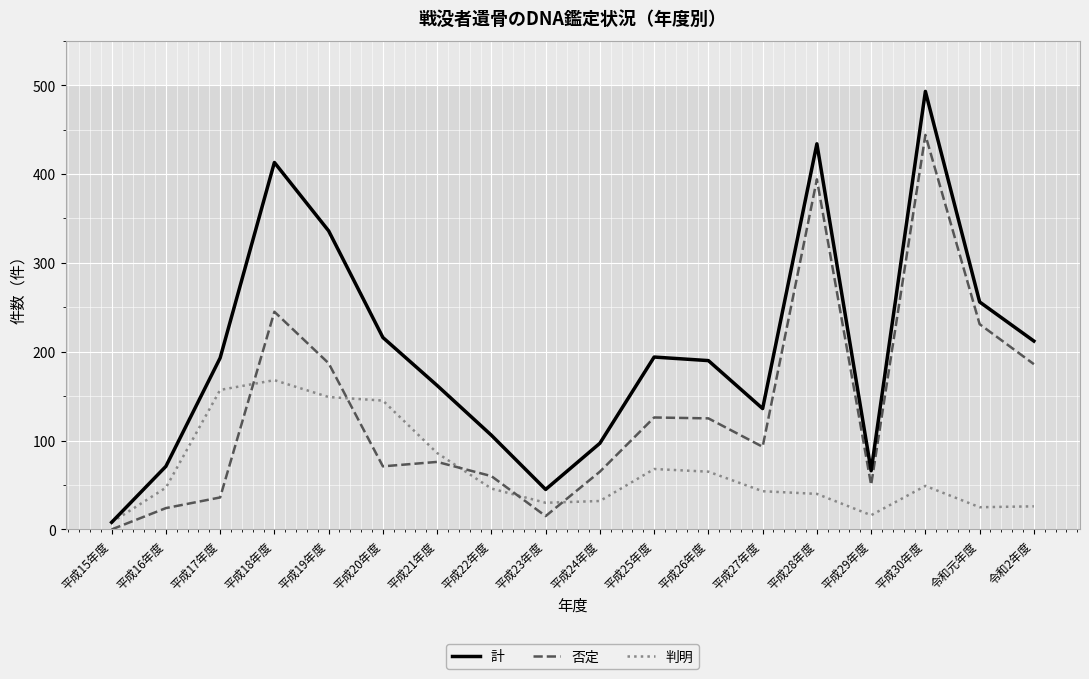

Is it true that 計 equals 71 at 平成16年度?

True